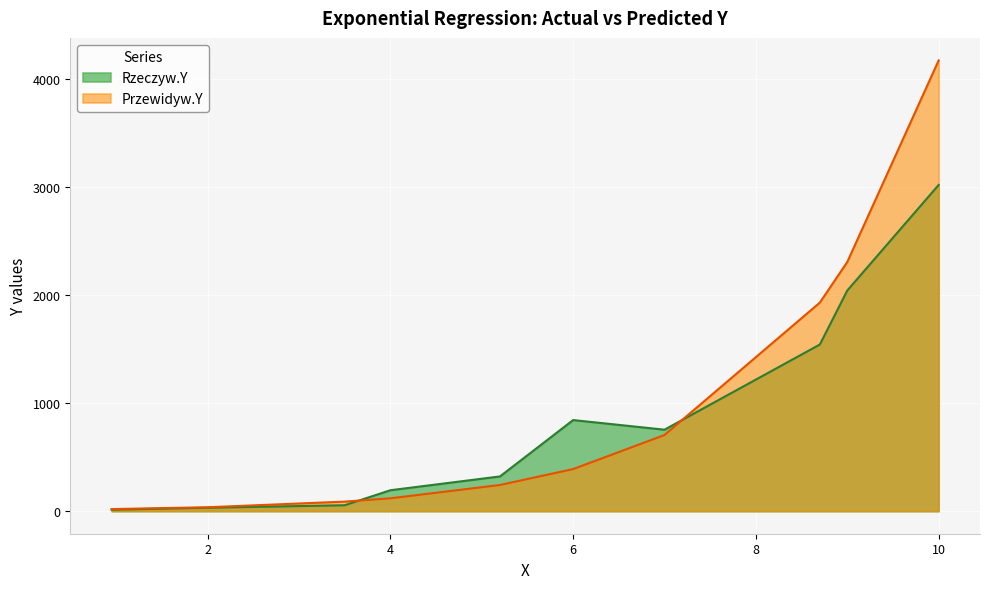

List the labels in order of Funkcja REGEXPW value, smallest first.

0.95, 2.0, 3.5, 4.0, 5.2, 7.0, 6.0, 8.7, 9.0, 10.0